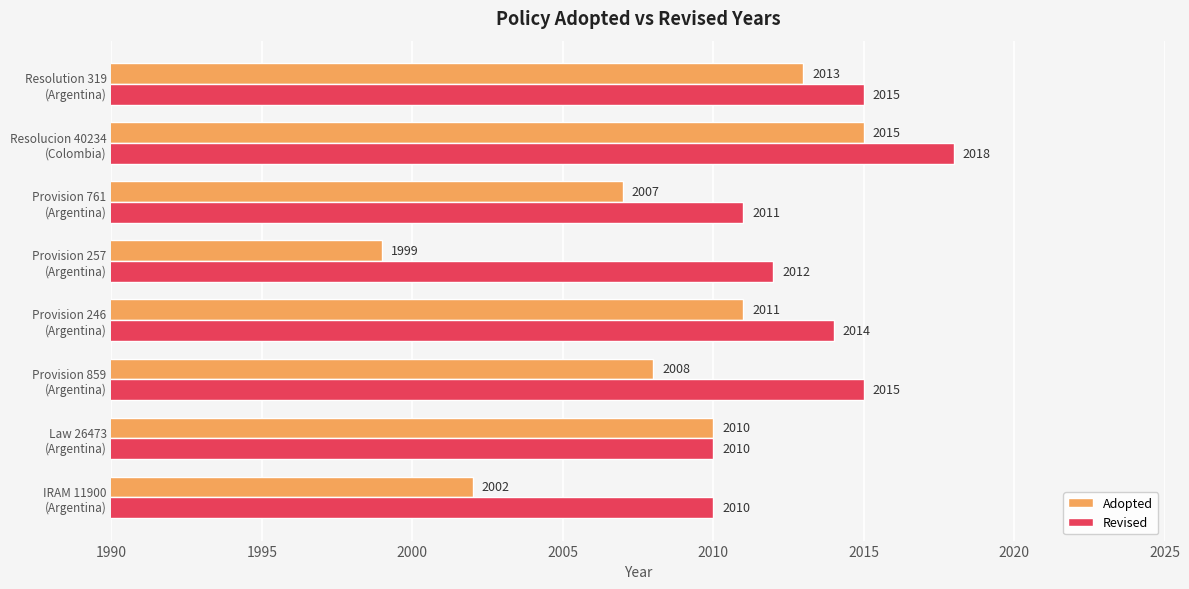

List the series in order of their peak value, lowest first.

Adopted, Revised